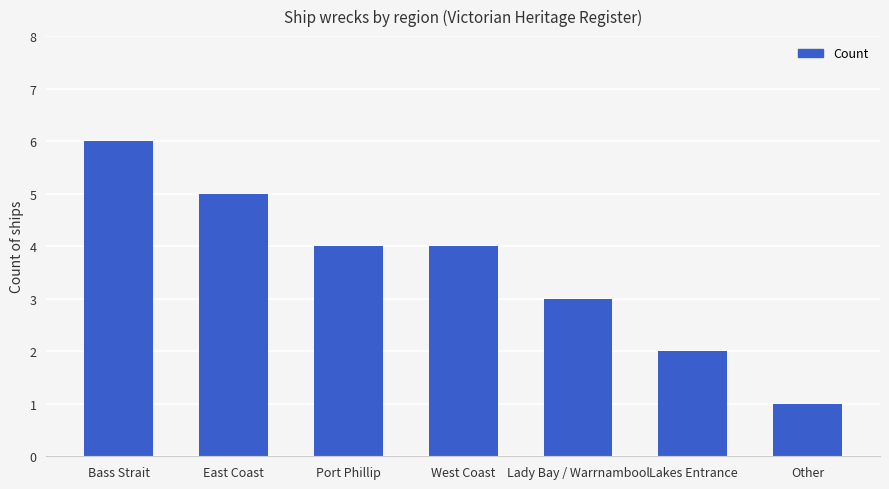

Reading left to right, what are all the values shown in this chart?

6	5	4	4	3	2	1